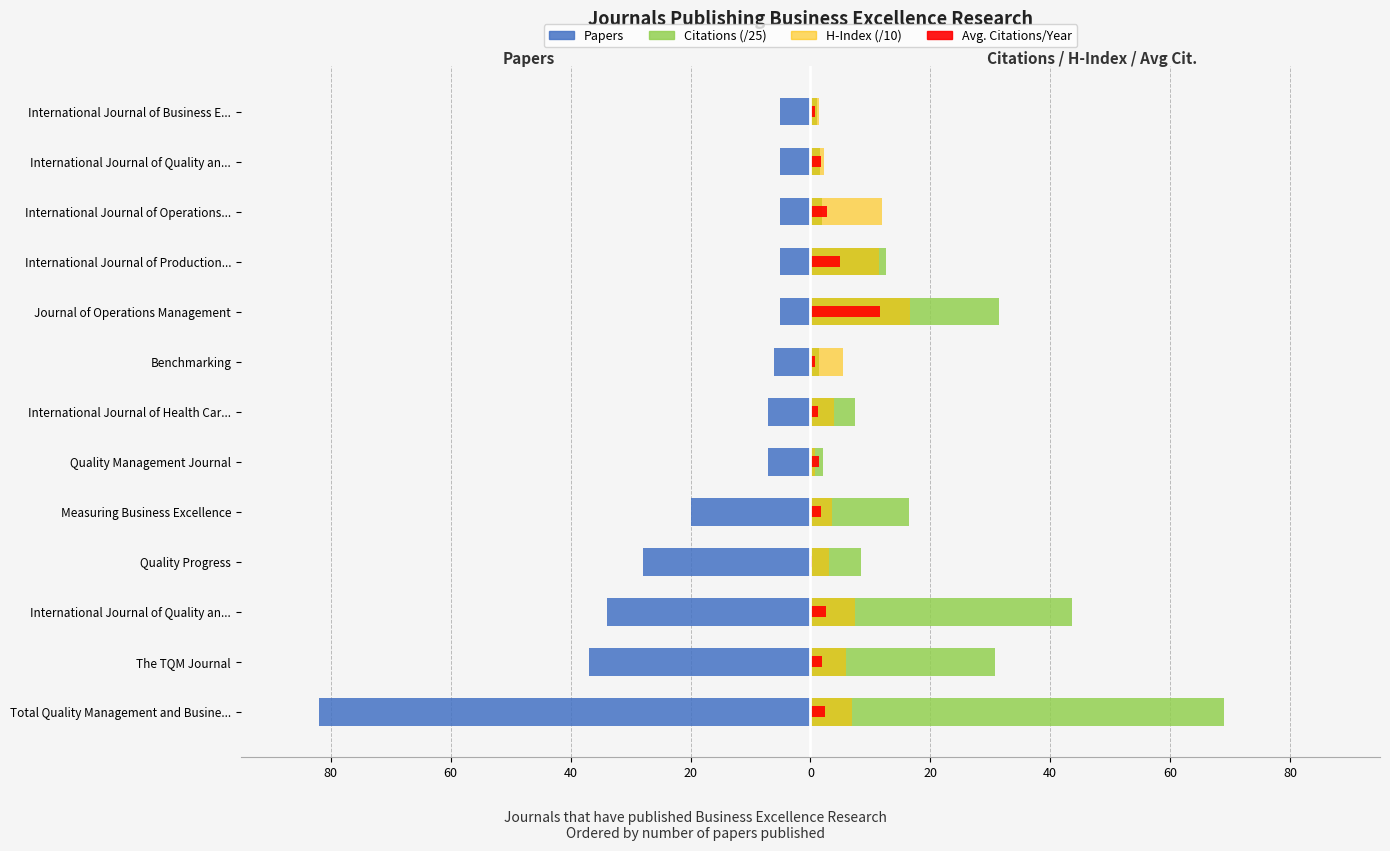

What is the sum of the H-Index (/10) values at International Journal of Business E... and Measuring Business Excellence?

5.1